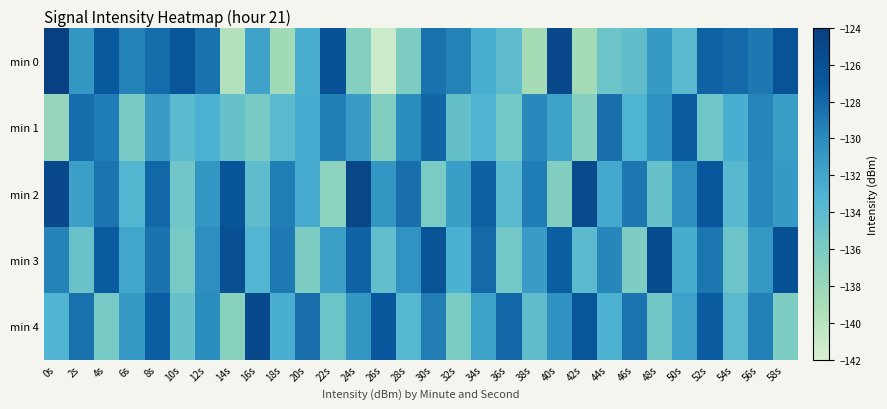

Reading left to right, list all the values displayed in this chart.

min 0: 0s=-123.9	2s=-130.9	4s=-127.1	6s=-129.5	8s=-128.2	10s=-126.7	12s=-128.5	14s=-139.7	16s=-131.7	18s=-138.5	20s=-132.7	22s=-126.2	24s=-136.6	26s=-141.2	28s=-136.2	30s=-128.6	32s=-129.5	34s=-132.7	36s=-134.0	38s=-138.8	40s=-125.1	42s=-138.6	44s=-135.1	46s=-134.3	48s=-131.1	50s=-133.8	52s=-127.7	54s=-128.1	56s=-128.9	58s=-126.4
min 1: 0s=-137.7	2s=-128.3	4s=-129.1	6s=-135.9	8s=-131.2	10s=-134.0	12s=-133.0	14s=-134.7	16s=-135.8	18s=-133.8	20s=-132.5	22s=-129.3	24s=-131.2	26s=-136.4	28s=-130.1	30s=-127.8	32s=-134.5	34s=-133.2	36s=-135.6	38s=-129.9	40s=-131.7	42s=-136.8	44s=-128.4	46s=-133.1	48s=-130.5	50s=-127.2	52s=-135.3	54s=-132.7	56s=-129.6	58s=-131.4
min 2: 0s=-125.1	2s=-131.5	4s=-128.7	6s=-133.4	8s=-127.9	10s=-135.2	12s=-130.8	14s=-126.6	16s=-134.1	18s=-129.3	20s=-132.5	22s=-137.2	24s=-124.8	26s=-130.7	28s=-128.3	30s=-135.9	32s=-131.4	34s=-127.6	36s=-133.8	38s=-129.1	40s=-136.5	42s=-125.4	44s=-132.2	46s=-128.9	48s=-134.7	50s=-130.3	52s=-126.8	54s=-133.6	56s=-129.8	58s=-131.1
min 3: 0s=-129.5	2s=-134.8	4s=-127.3	6s=-132.1	8s=-128.6	10s=-135.7	12s=-130.2	14s=-125.9	16s=-133.3	18s=-129.0	20s=-136.1	22s=-131.5	24s=-127.7	26s=-134.4	28s=-130.6	30s=-126.3	32s=-132.8	34s=-128.1	36s=-135.5	38s=-131.2	40s=-127.4	42s=-133.9	44s=-129.7	46s=-136.3	48s=-125.6	50s=-132.4	52s=-128.8	54s=-135.0	56s=-130.9	58s=-126.1
min 4: 0s=-133.2	2s=-128.5	4s=-135.8	6s=-131.1	8s=-127.4	10s=-134.7	12s=-130.0	14s=-136.9	16s=-125.2	18s=-132.6	20s=-128.3	22s=-135.1	24s=-130.8	26s=-127.0	28s=-133.5	30s=-129.2	32s=-136.0	34s=-131.7	36s=-127.9	38s=-134.3	40s=-130.5	42s=-126.7	44s=-133.0	46s=-128.7	48s=-135.4	50s=-131.6	52s=-127.2	54s=-133.8	56s=-129.4	58s=-136.2